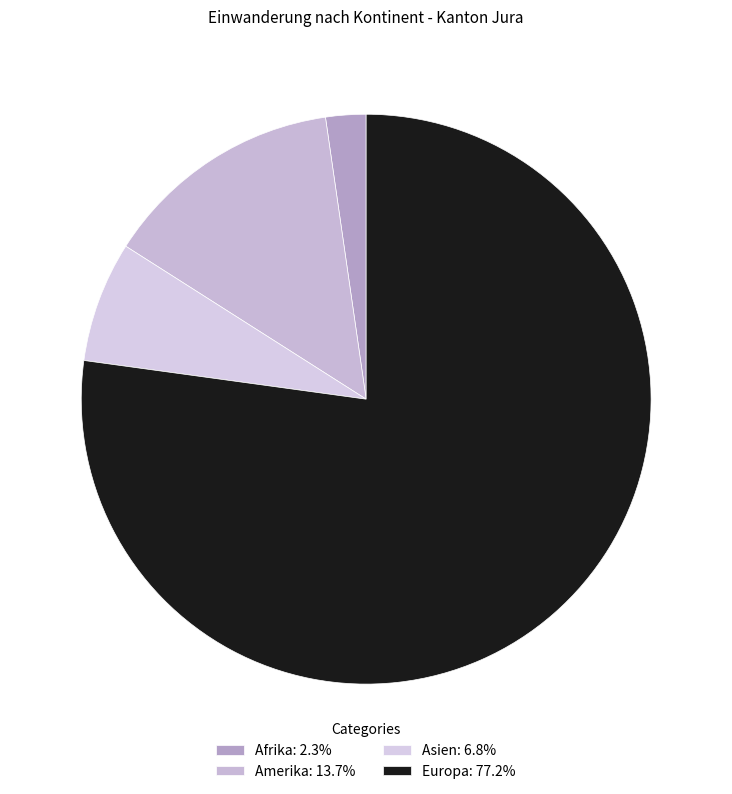

How many segments does this pie chart have?

4